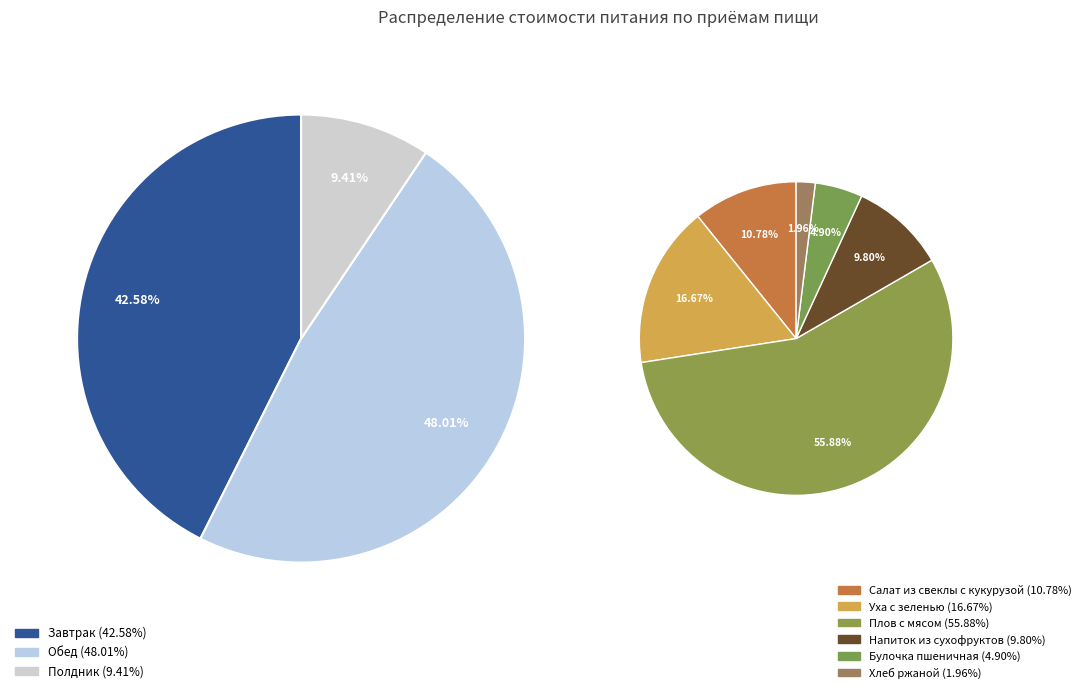

Which slice is the smallest?

Полдник